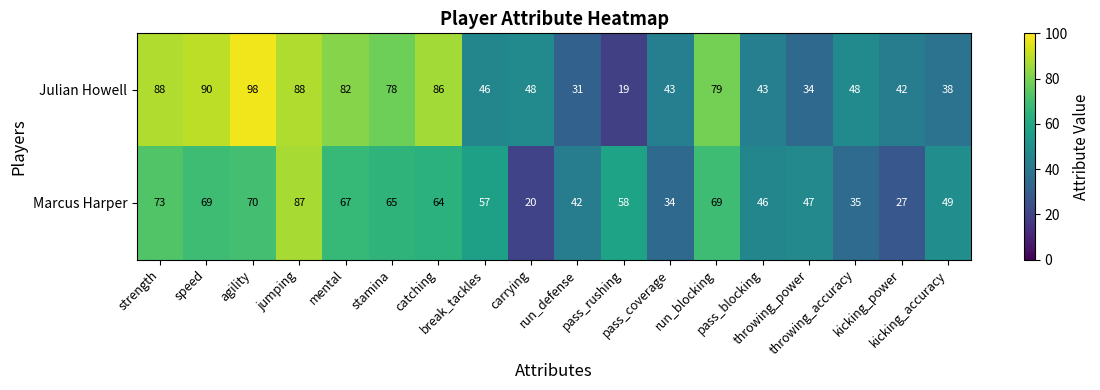

How many distinct data groups are displayed?

2